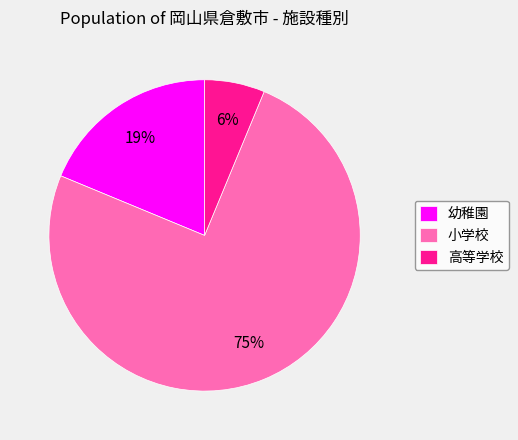

Which category has the biggest portion of the pie?

小学校